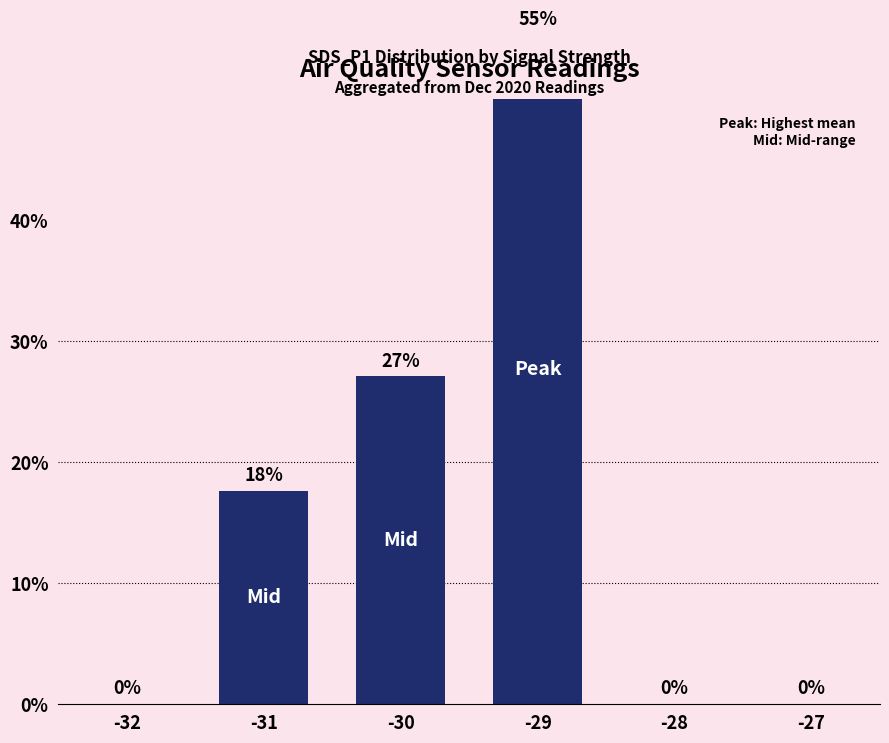

How many categories are shown in the chart?

6